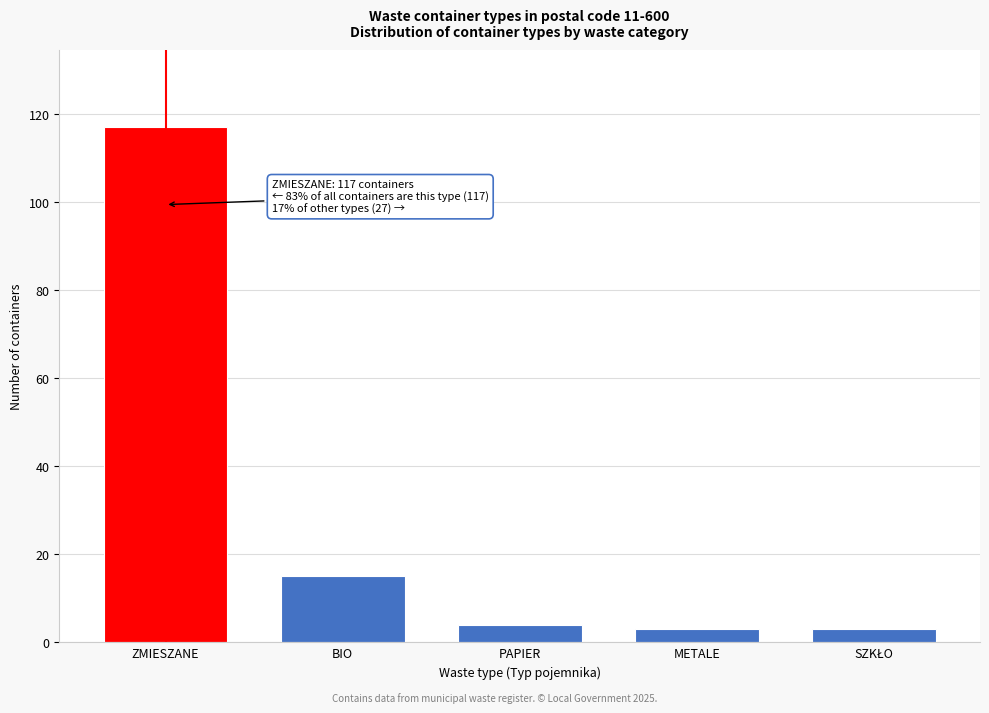

Reading right to left, extract all data points from this chart.

3	3	4	15	117